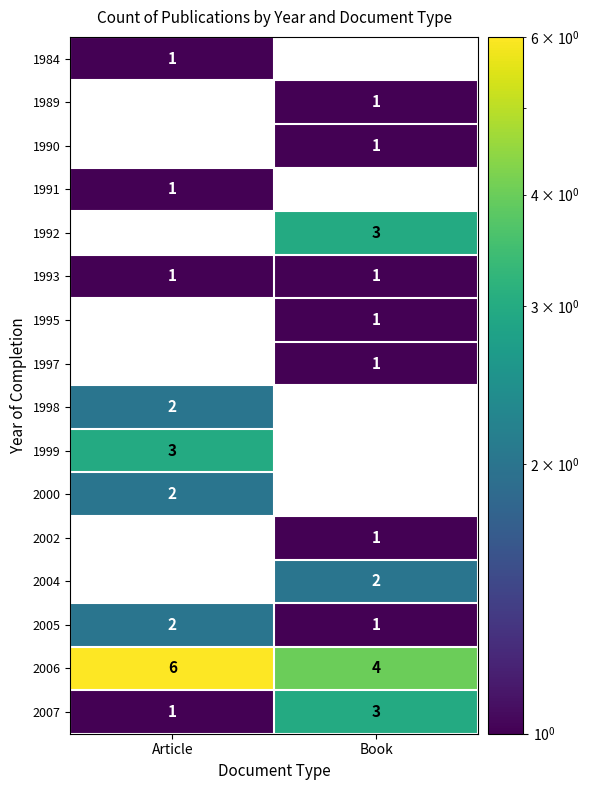

Rank the categories by 1995 value from highest to lowest.

Book, Article